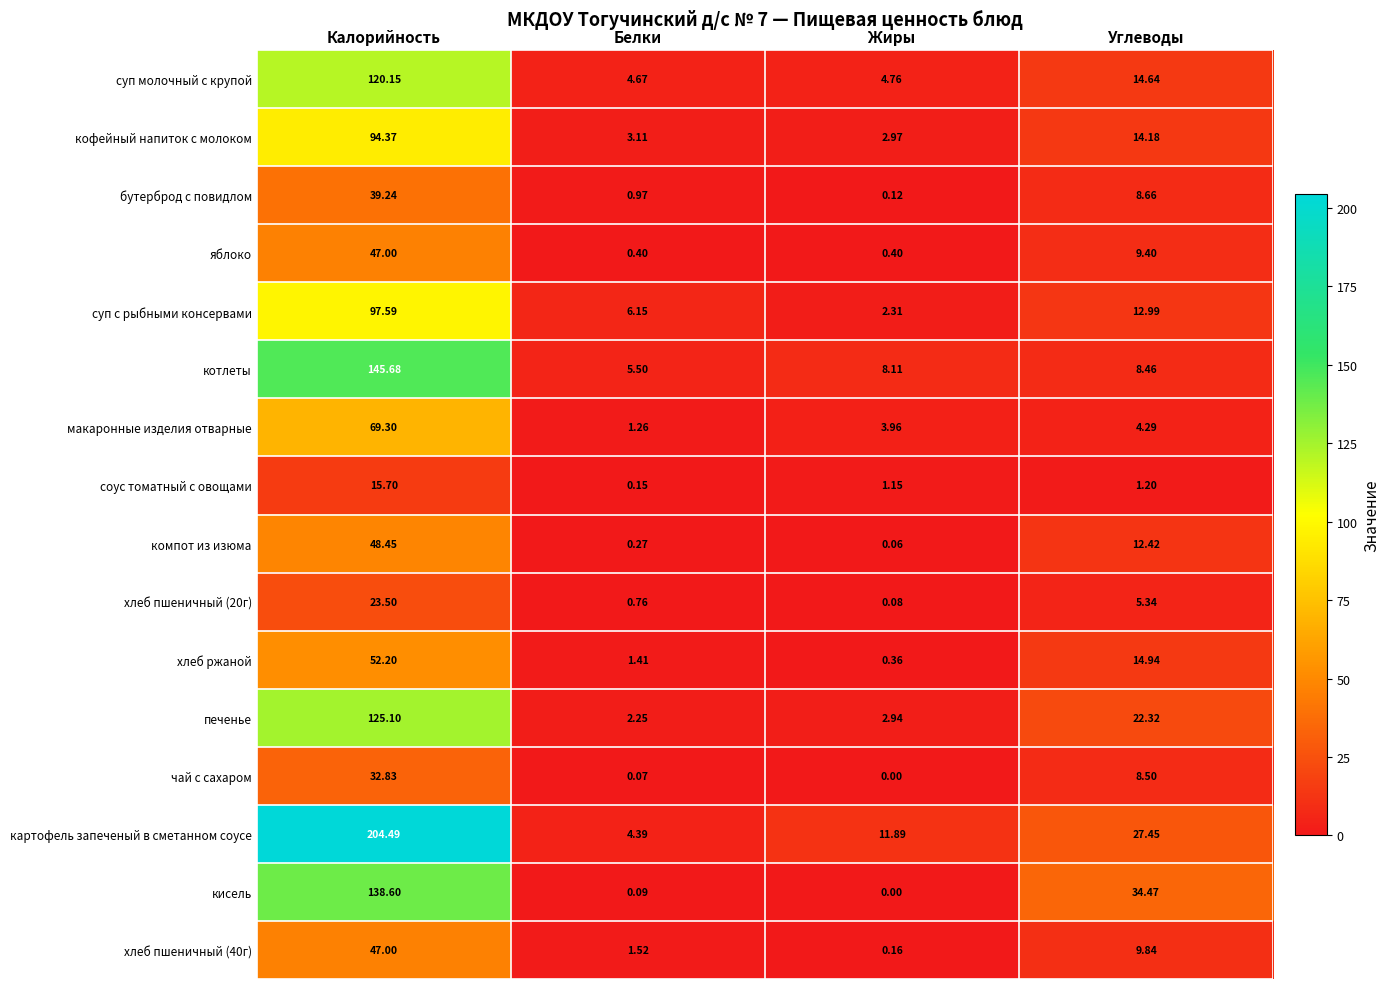

Where does the хлеб пшеничный (40г) series first go above 9?

Калорийность